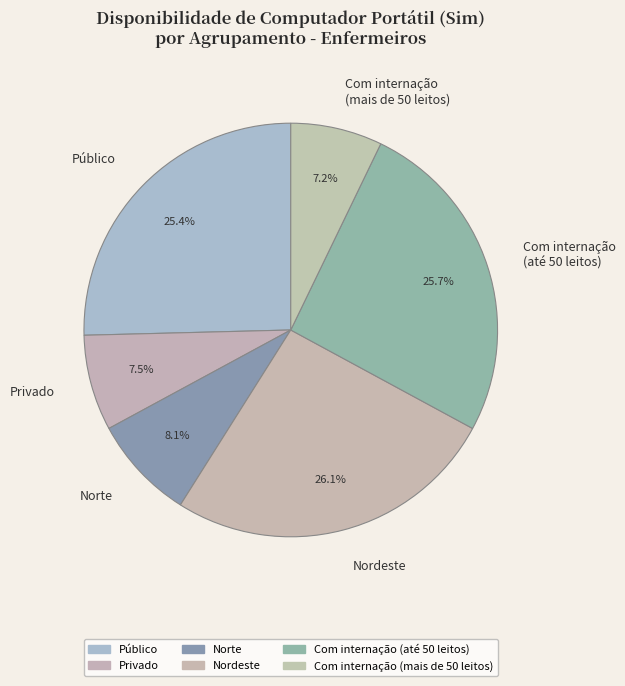

How many slices are in this pie chart?

6